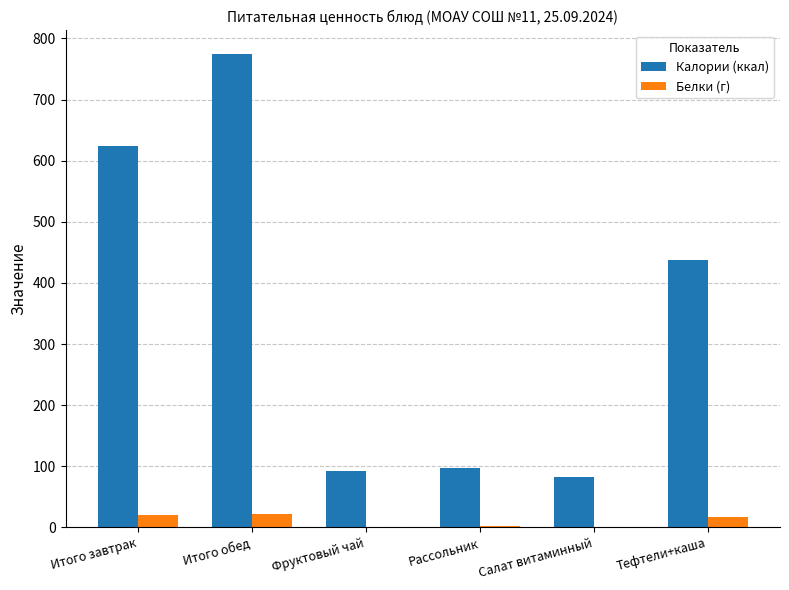

The Калории (ккал) series shows 82.8 at Салат витаминный. True or false?

True